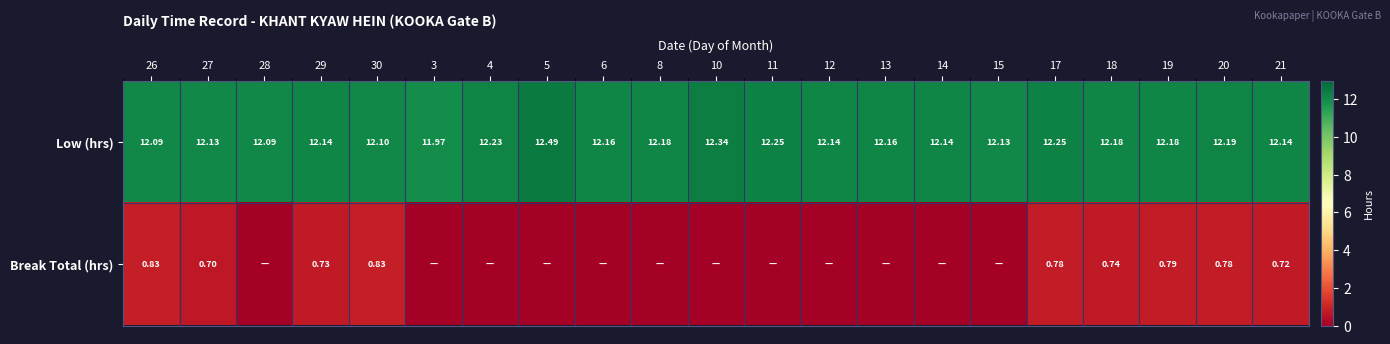

How many data points in Low (hrs) are less than 12?

1